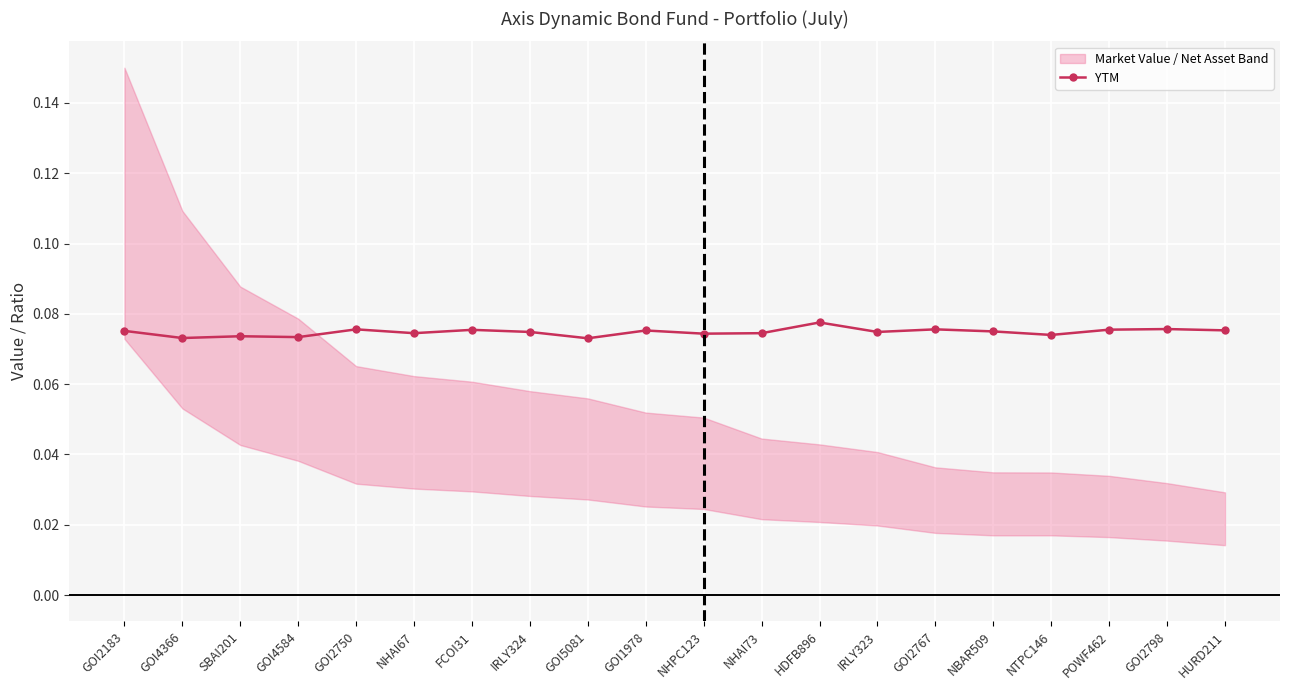

Rank the categories by value from lowest to highest.

GOI5081, GOI4366, GOI4584, SBAI201, NTPC146, NHPC123, NHAI67, NHAI73, IRLY324, IRLY323, NBAR509, GOI2183, GOI1978, HURD211, FCOI31, POWF462, GOI2750, GOI2767, GOI2798, HDFB896